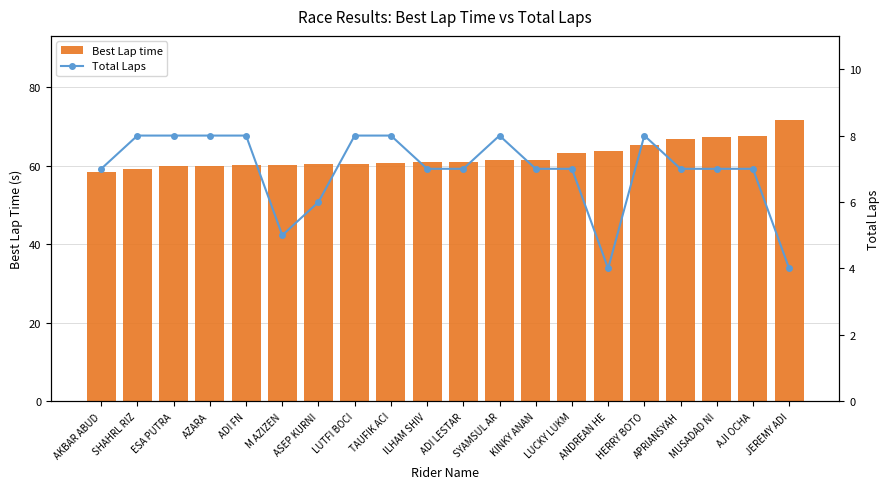

List the labels in order of Best Lap time value, smallest first.

AKBAR ABUD, SHAHRL RIZ, ESA PUTRA, AZARA, ADI FN, M AZIZEN, ASEP KURNI, LUTFI BOCI, TAUFIK ACI, ILHAM SHIV, ADI LESTAR, SYAMSUL AR, KINKY ANAN, LUCKY LUKM, ANDREAN HE, HERRY BOTO, APRIANSYAH, MUSADAD NI, AJI OCHA, JEREMY ADI